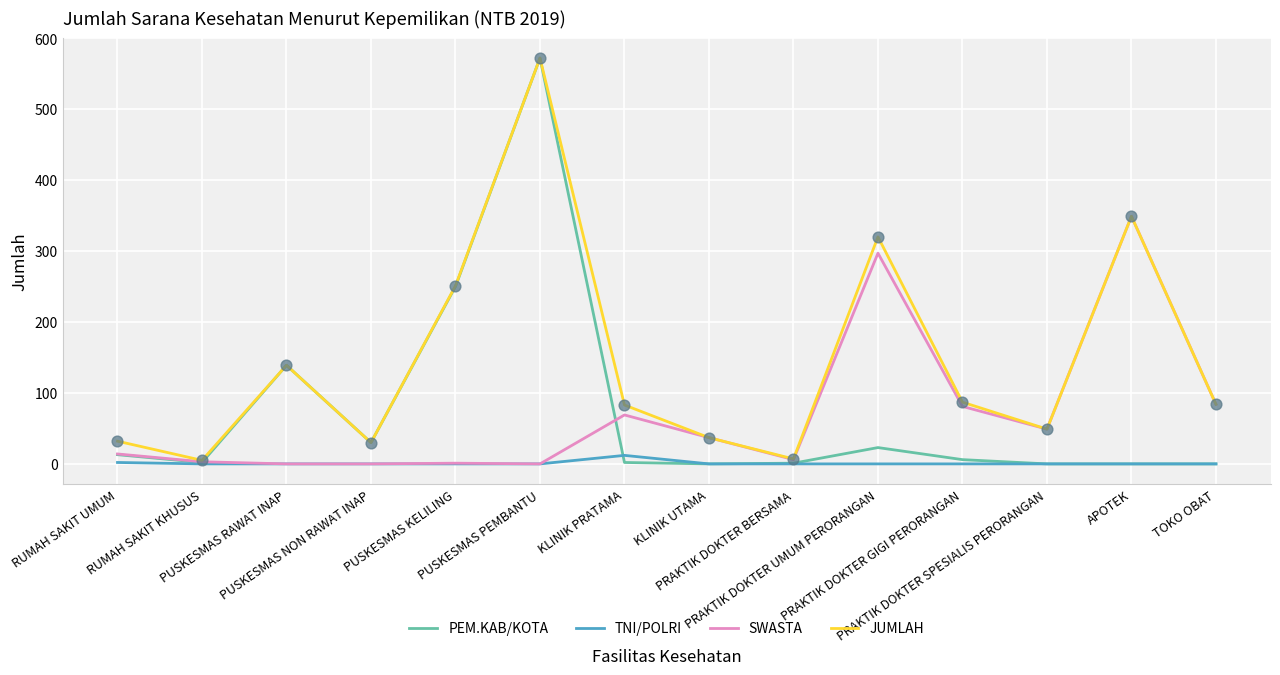

Is the value of PEM.KAB/KOTA at PUSKESMAS RAWAT INAP greater than the value of TNI/POLRI at PUSKESMAS RAWAT INAP?

Yes